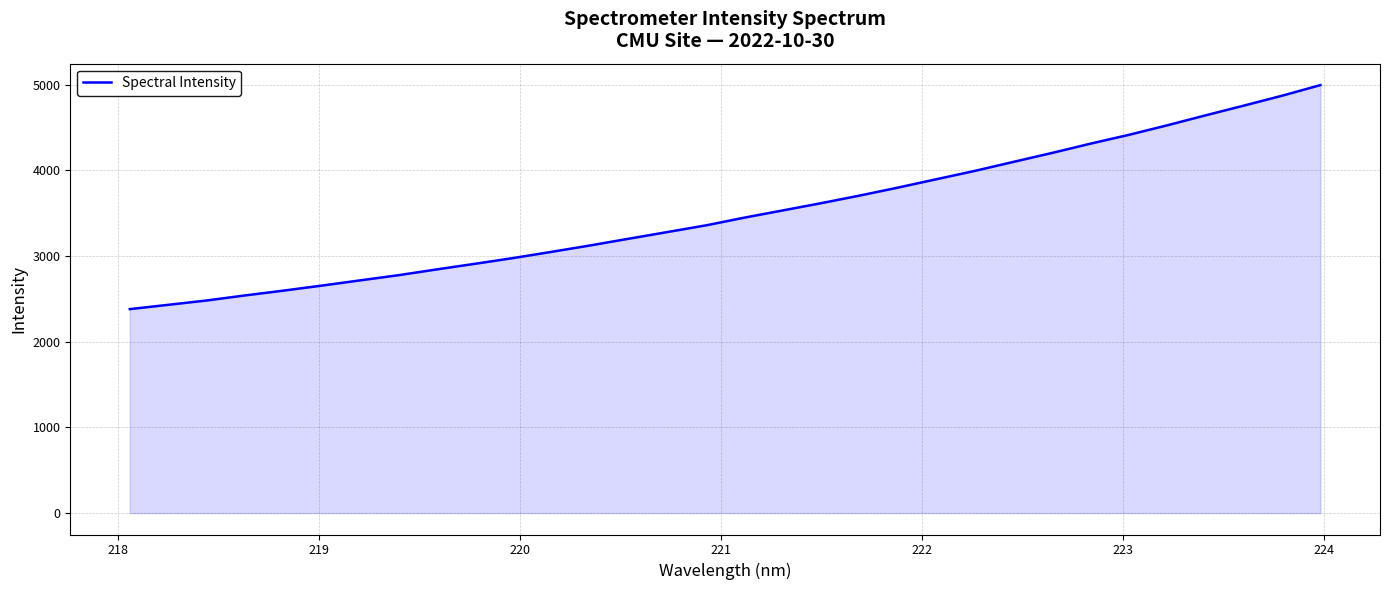

What is the smallest value displayed?

2381.3